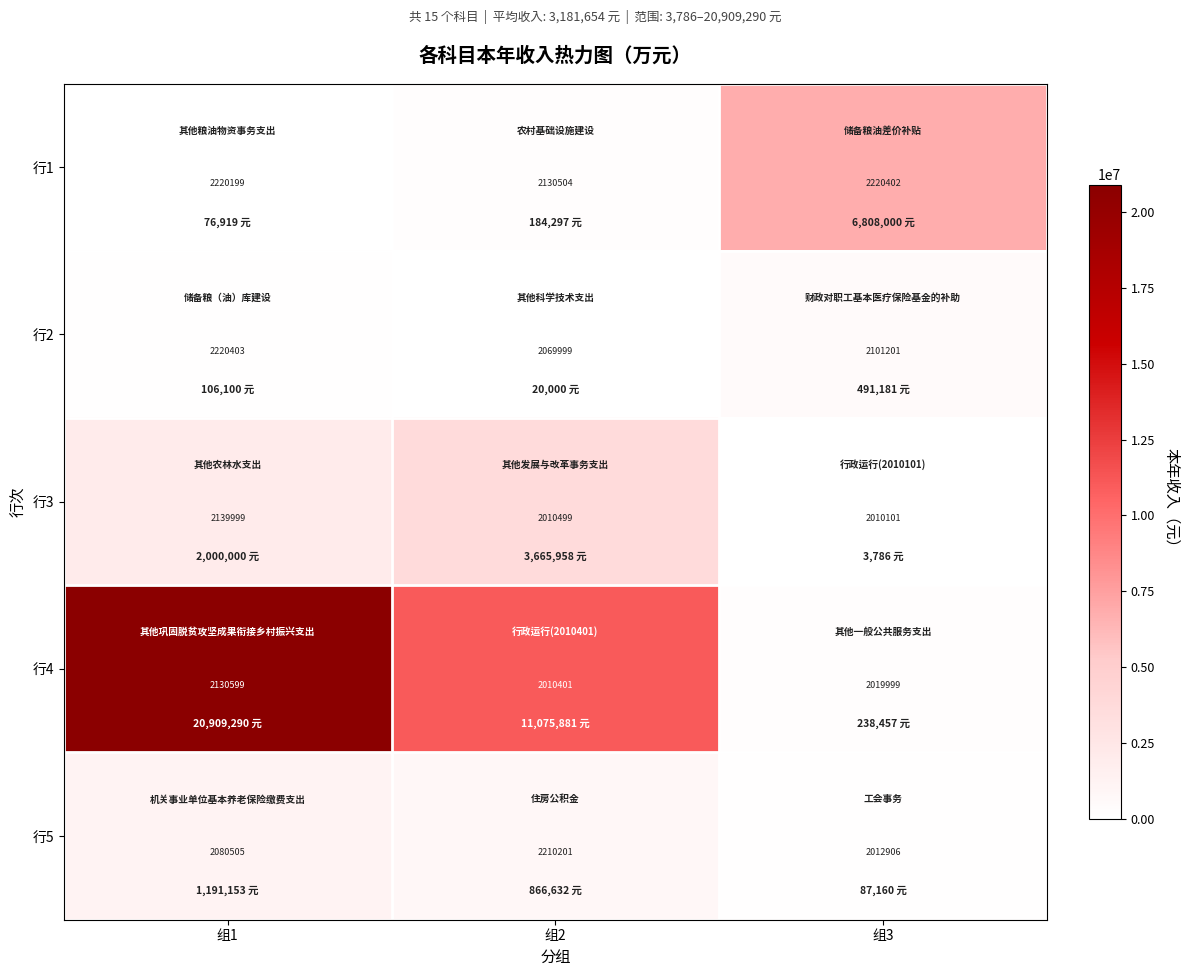

The value of 行5 at 组2 is 2210201. True or false?

True